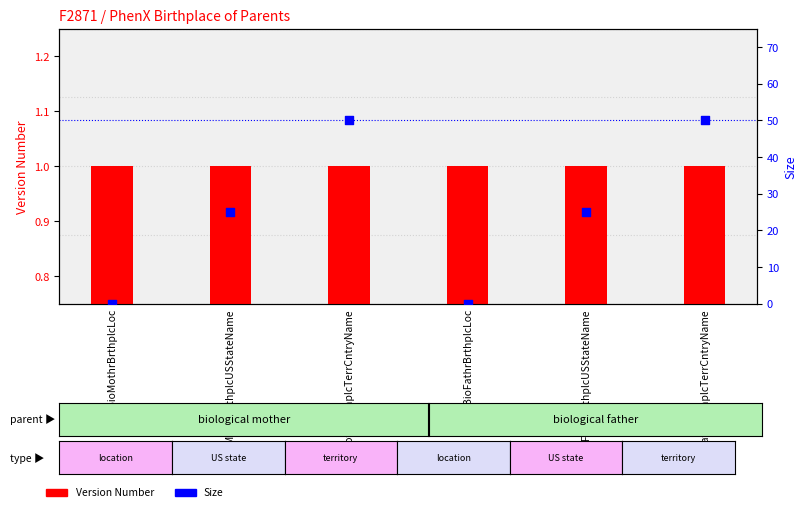

Which series reaches the maximum Y coordinate?

Size